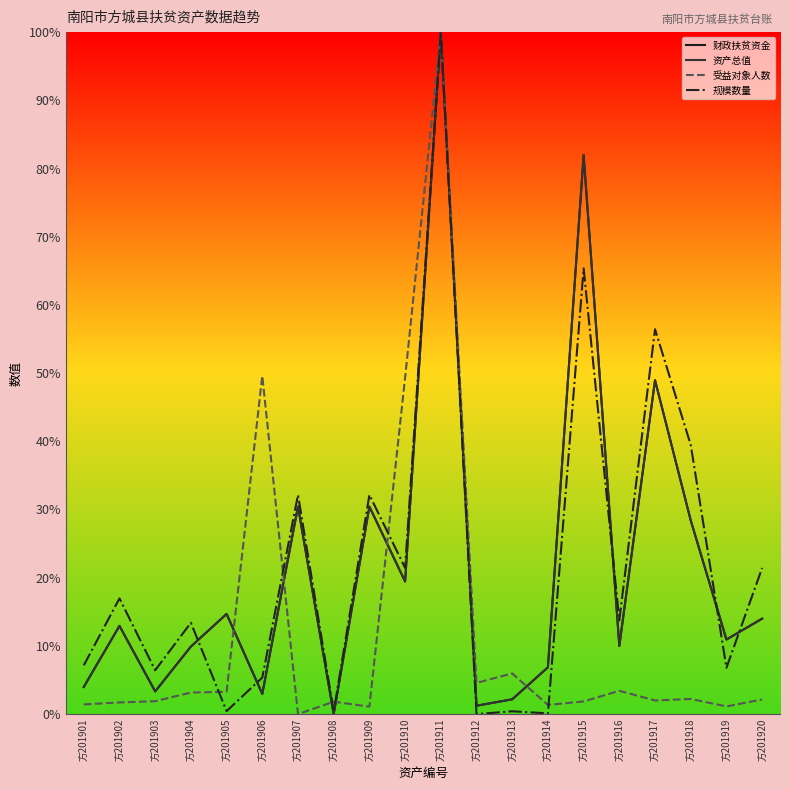

Does the chart display data point markers on the line(s)?

No